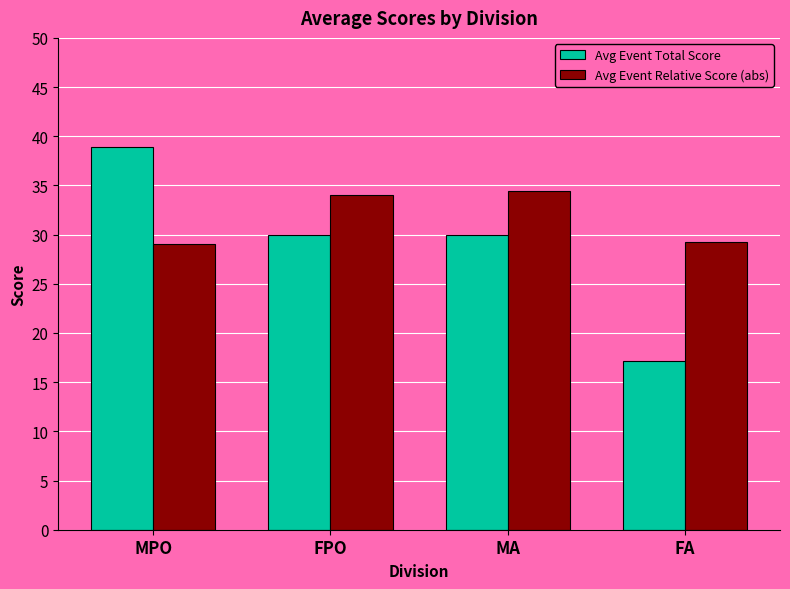

What are all the series names shown in the legend?

Avg Event Total Score, Avg Event Relative Score (abs)